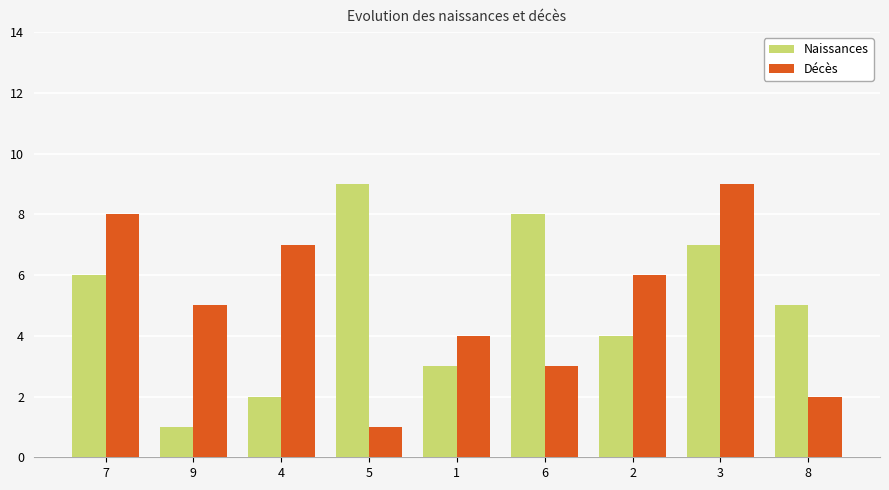

What is the approximate value of Décès at 5?

1